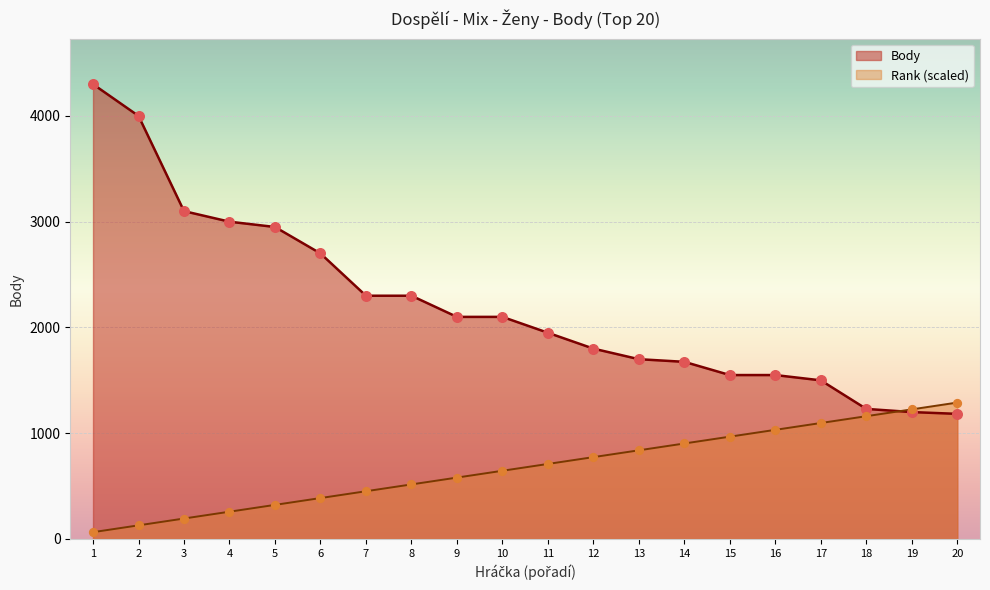

Is the value of Body at 11 greater than the value of Rank (scaled) at 16?

Yes